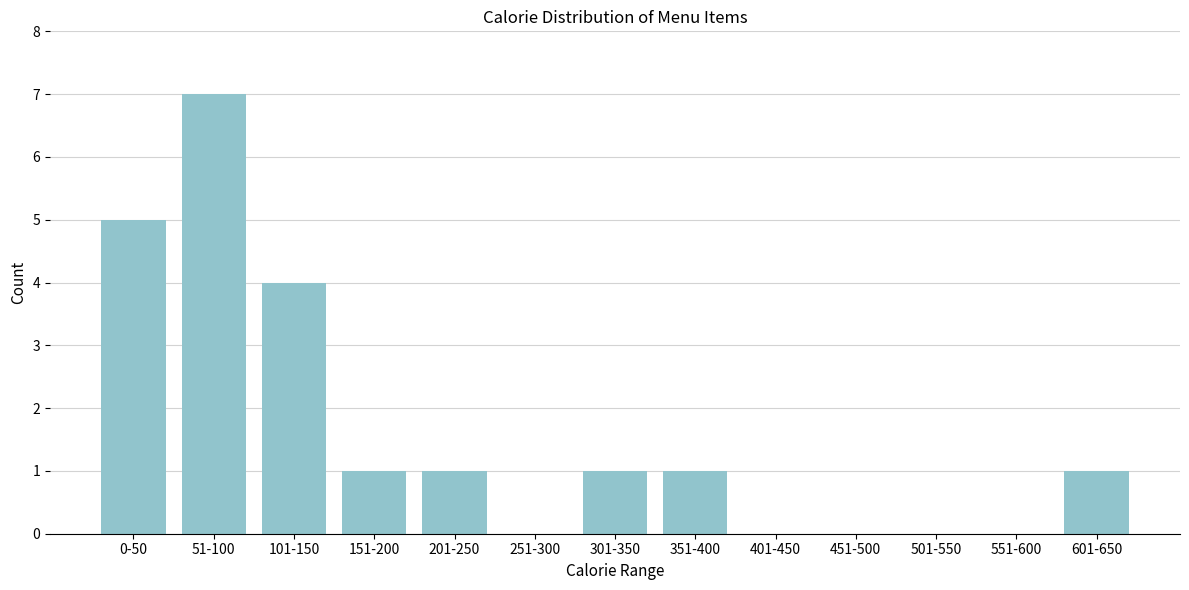

Reading left to right, extract all data points from this chart.

0-50=5	51-100=7	101-150=4	151-200=1	201-250=1	251-300=0	301-350=1	351-400=1	401-450=0	451-500=0	501-550=0	551-600=0	601-650=1